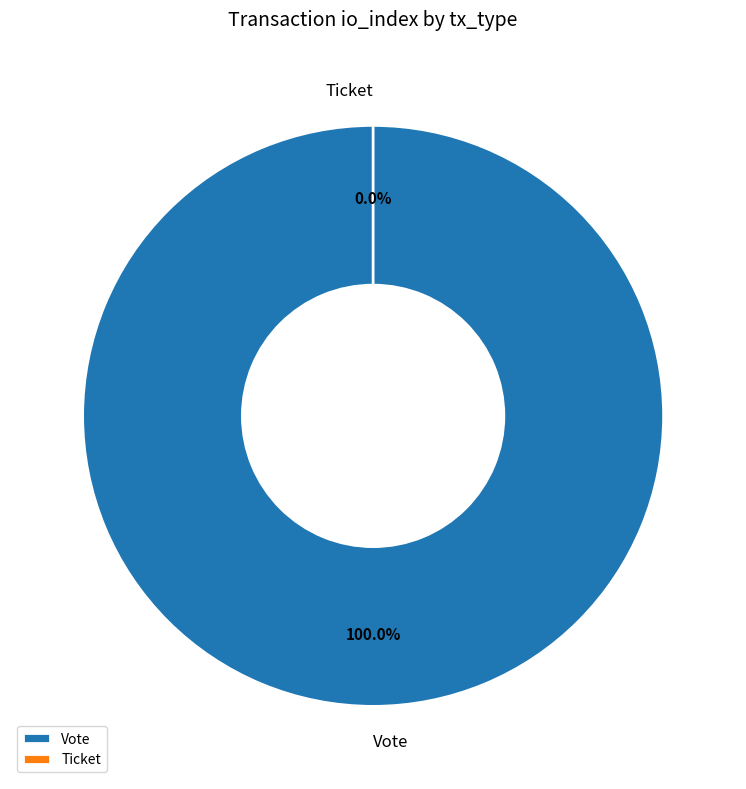

Between Ticket and Vote, which is larger?

Vote